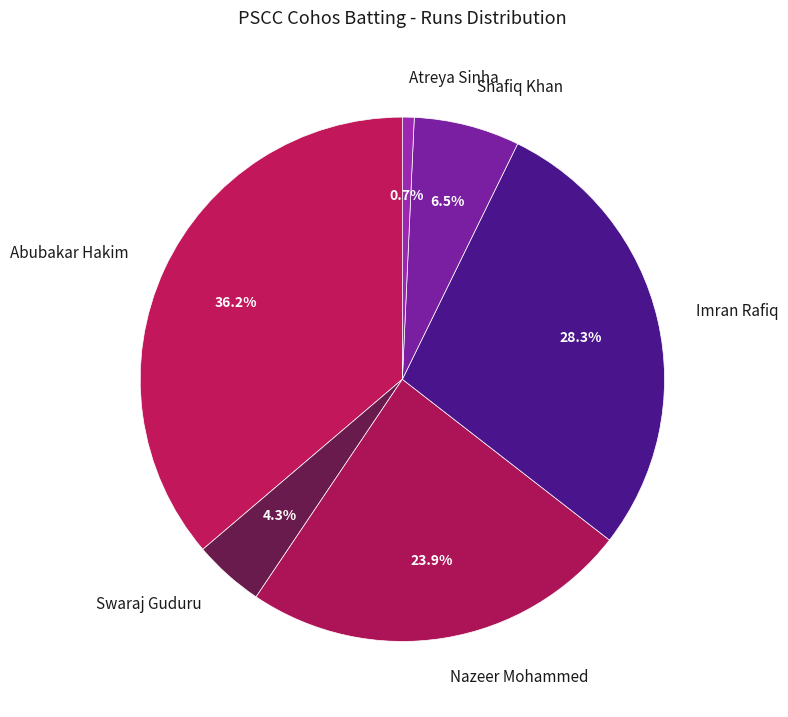

To the nearest percent, what percentage of the pie is Nazeer Mohammed?

24%